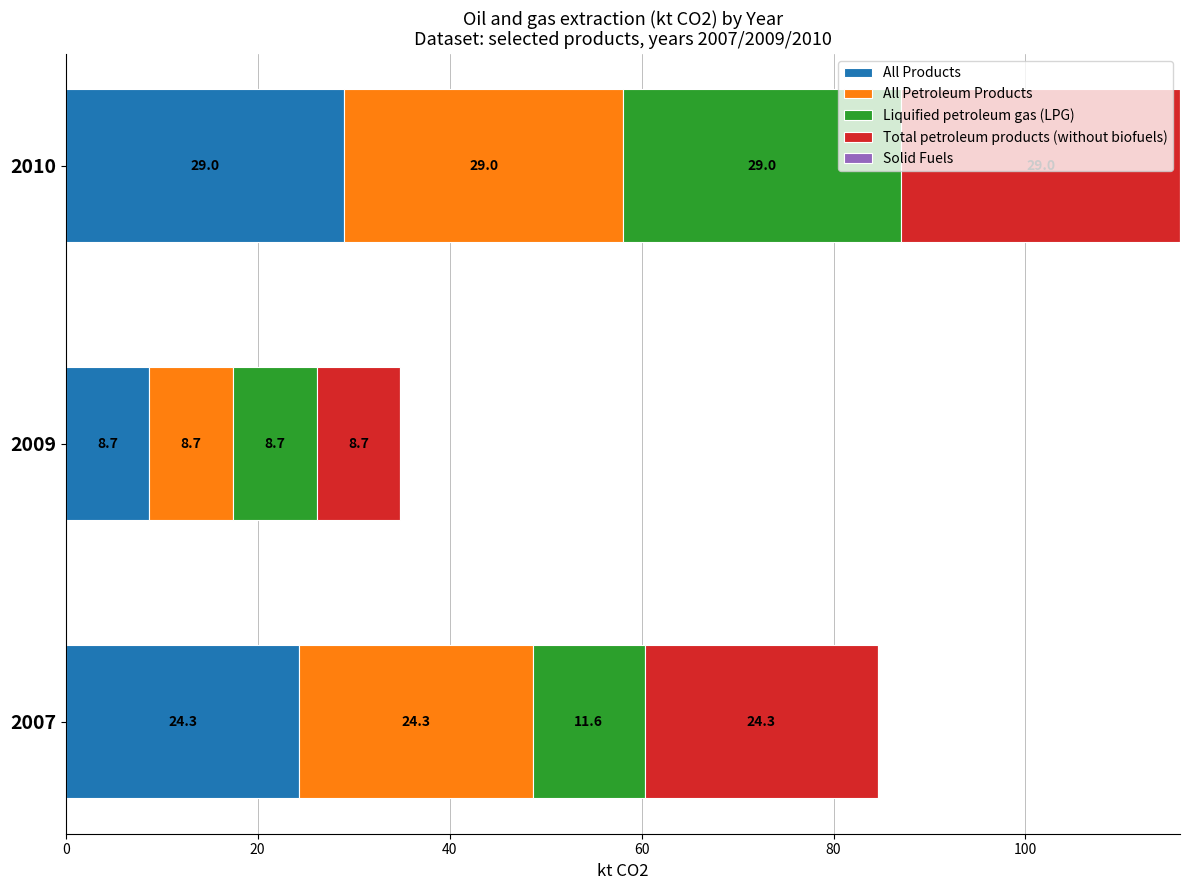

The All Products series shows 13.5 at 2010. True or false?

False